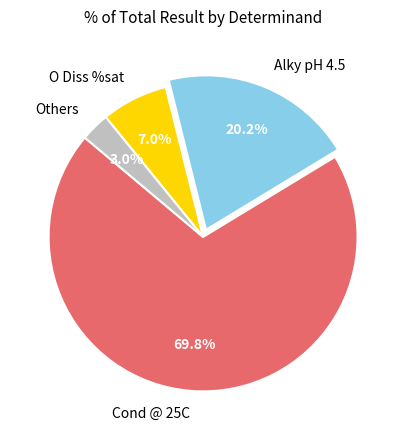

Is there a majority slice in this chart?

Yes